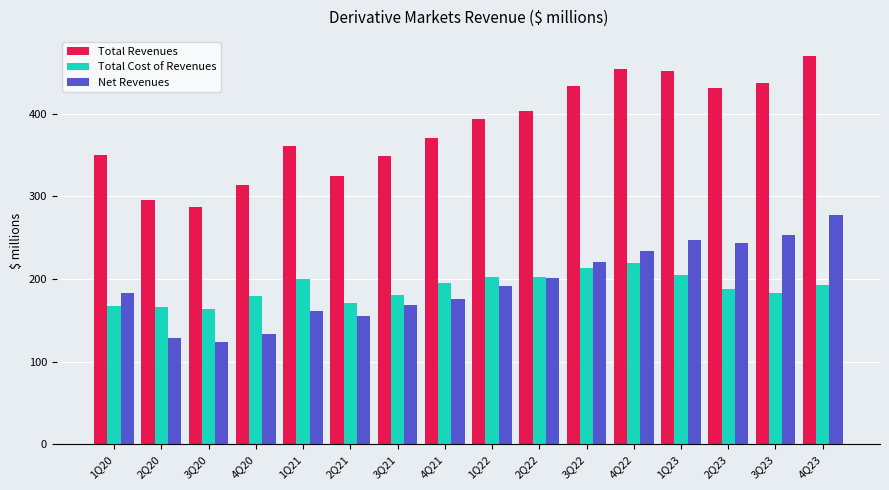

At 3Q20, list the series in order from largest to smallest.

Total Revenues, Total Cost of Revenues, Net Revenues